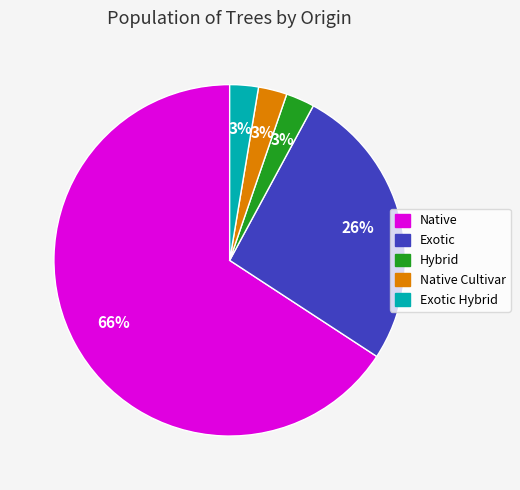

To the nearest percent, what is the average slice percentage?

20%